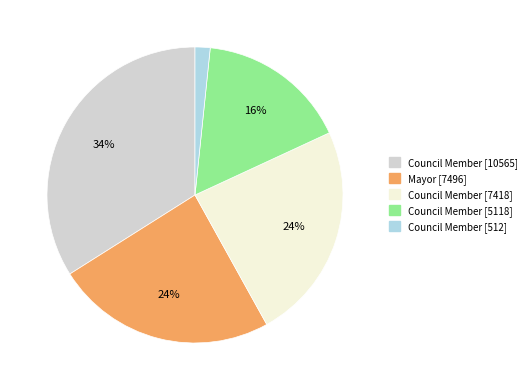

To the nearest percent, what is the difference between the largest and smallest slice percentages?

32%